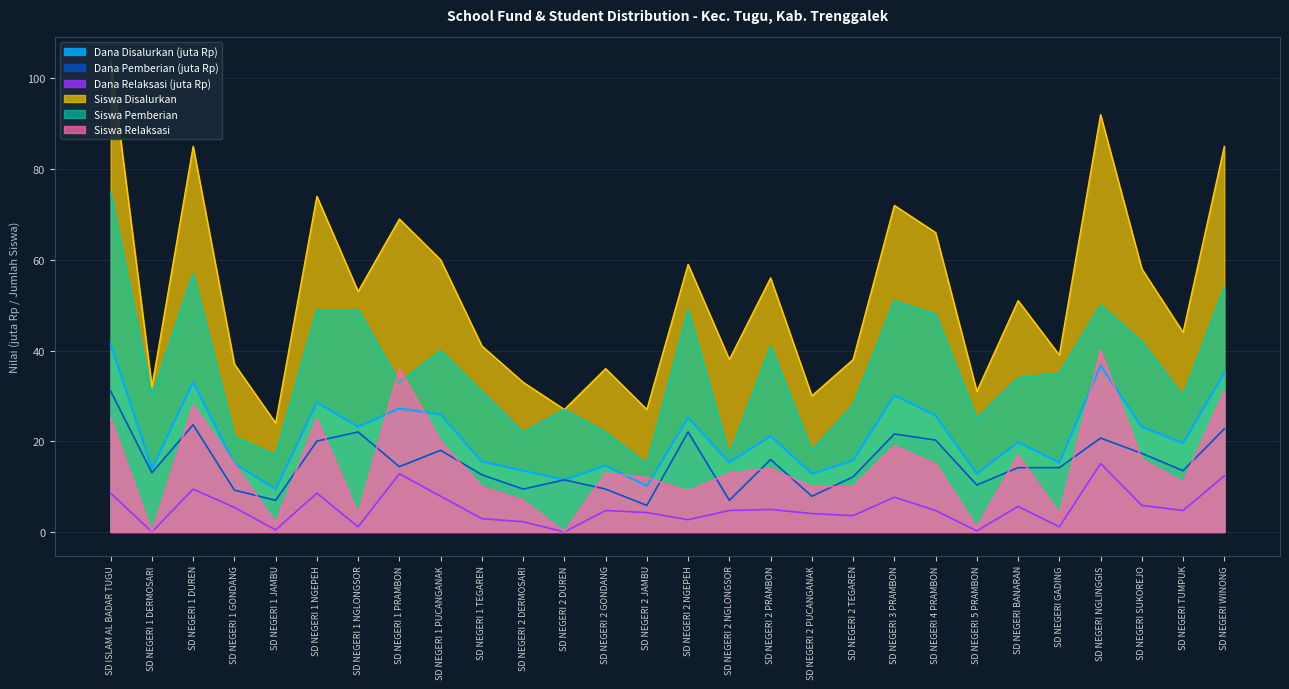

What is the label of the 10th point from the right?

SD NEGERI 2 TEGAREN